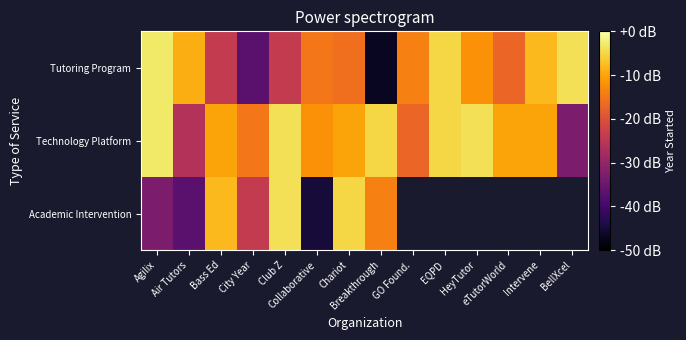

Which has a higher value, EQPD or Club Z?

EQPD